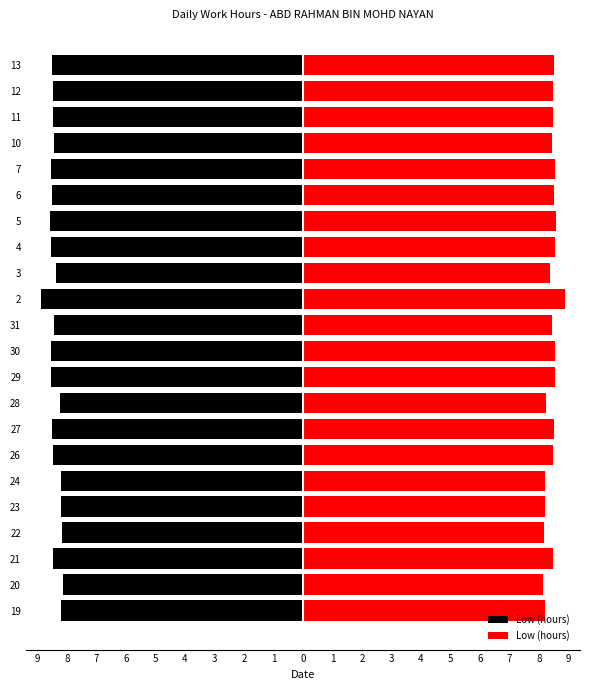

What is the difference between the maximum and minimum values?

0.8